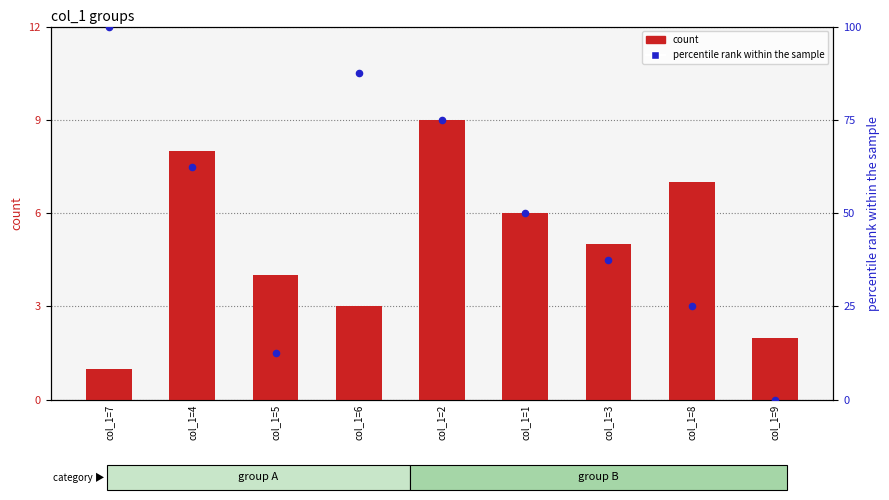

What are all the series names shown in the legend?

count, percentile rank within the sample